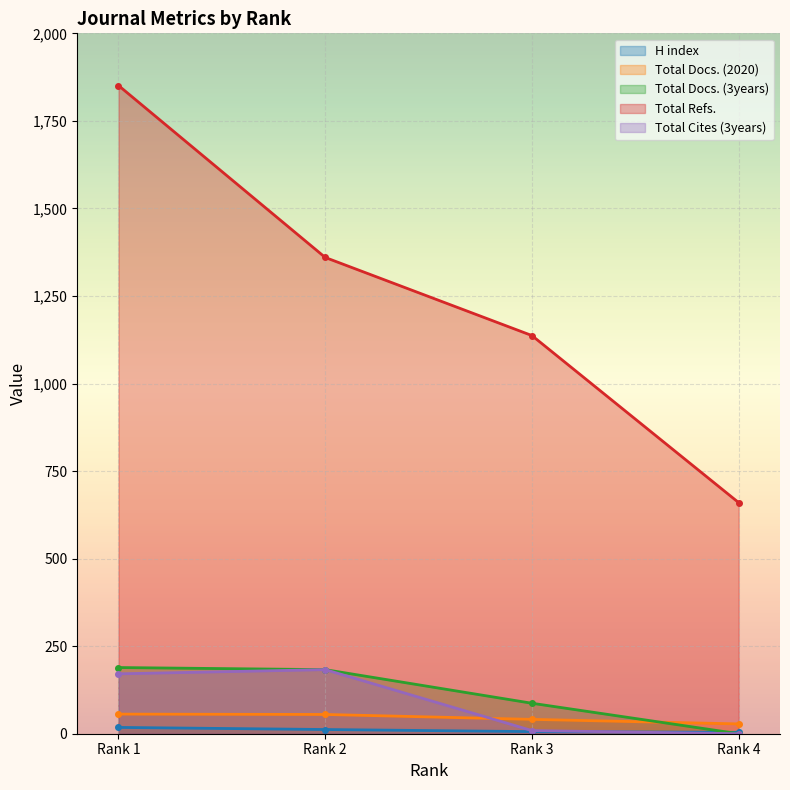

Is it true that Total Docs. (2020) equals 44 at Rank 4?

False